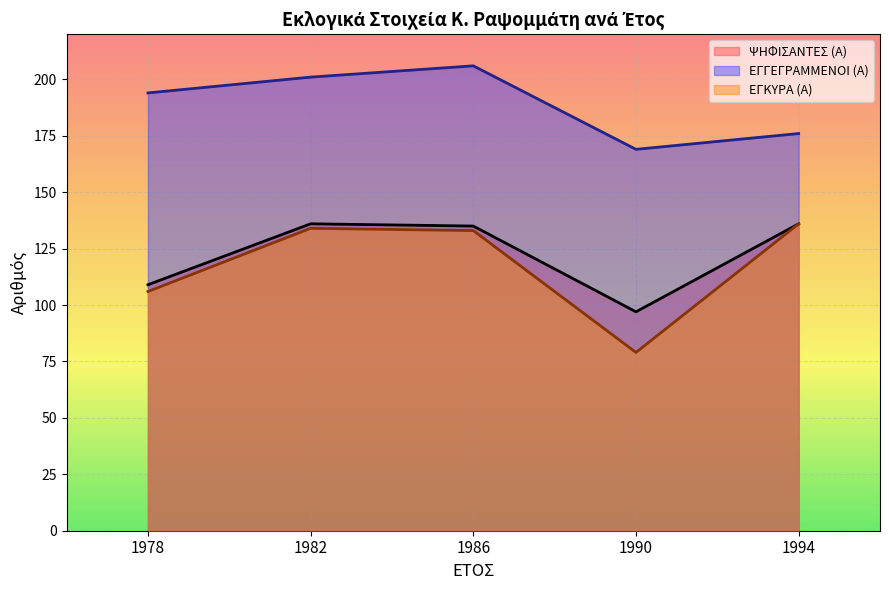

What is the spread (max minus min) of values at 1978?

88